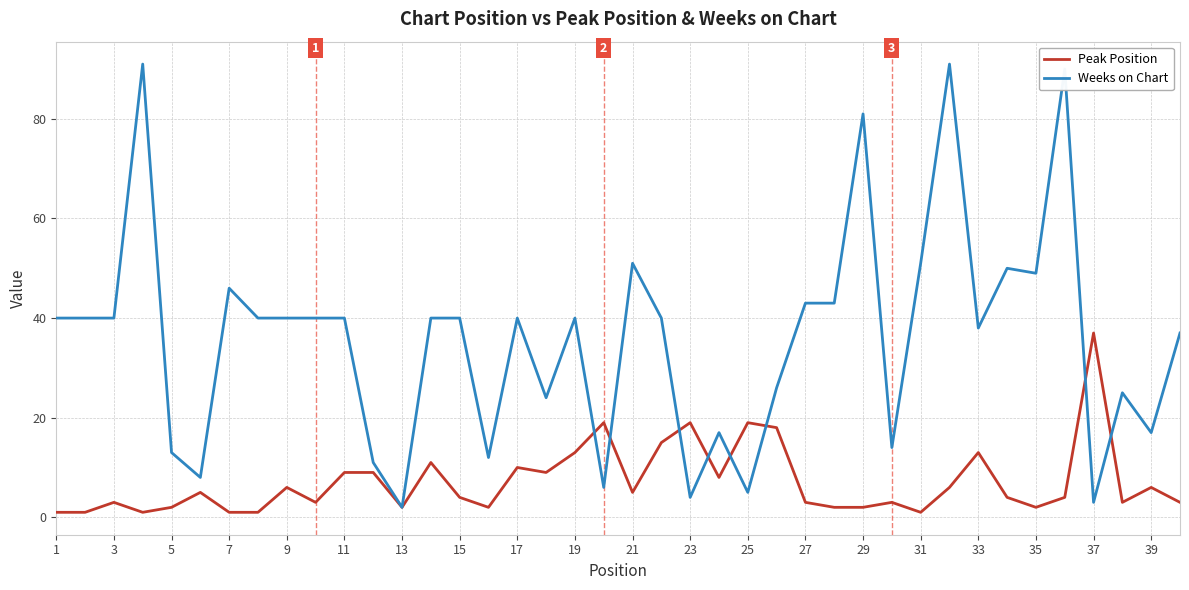

What is the highest value of the Weeks on Chart series?

91